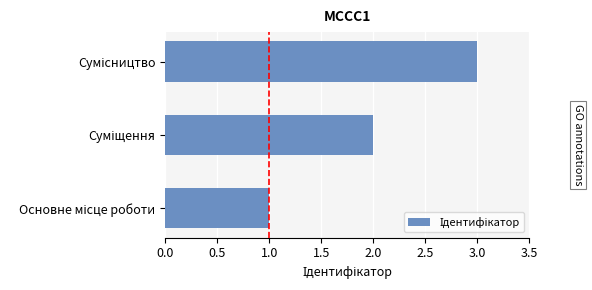

What is the greatest value displayed?

3